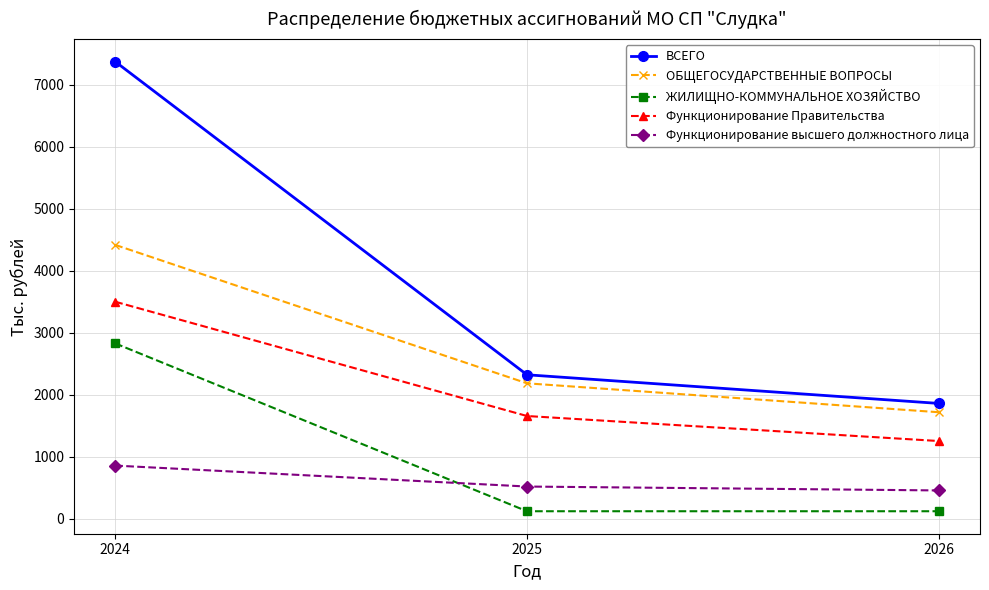

Which label corresponds to the largest value in the chart?

2024